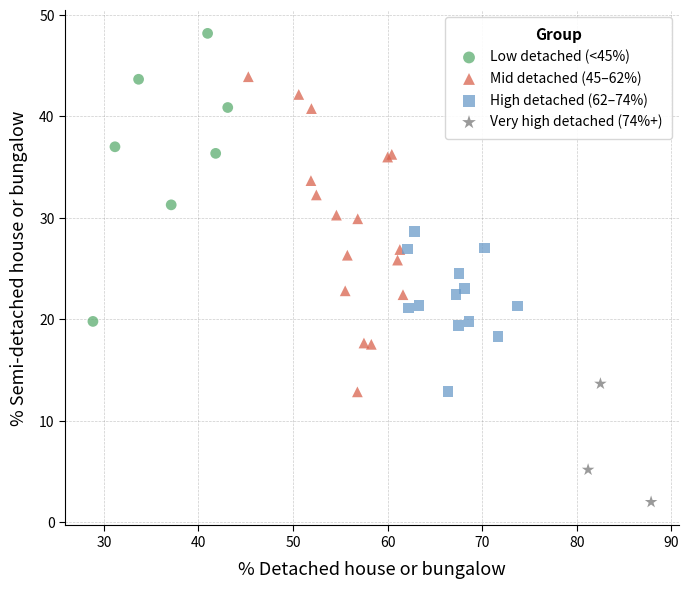

Which series contains the lowest Y value?

Very high detached (74%+)